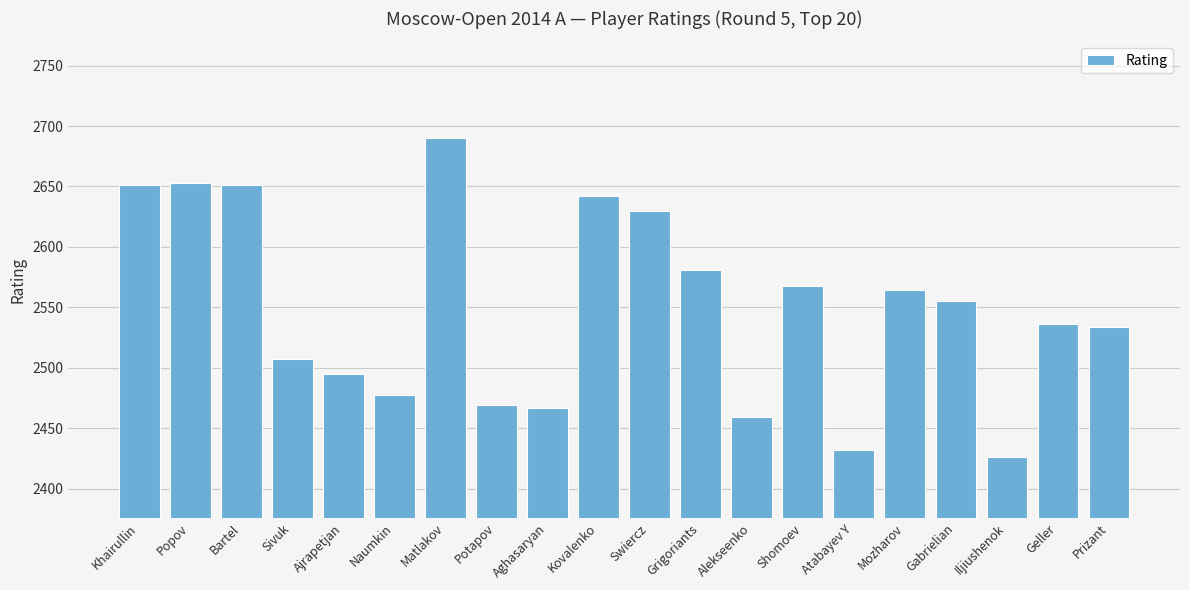

The chart shows a value of 2469 at Potapov. True or false?

True